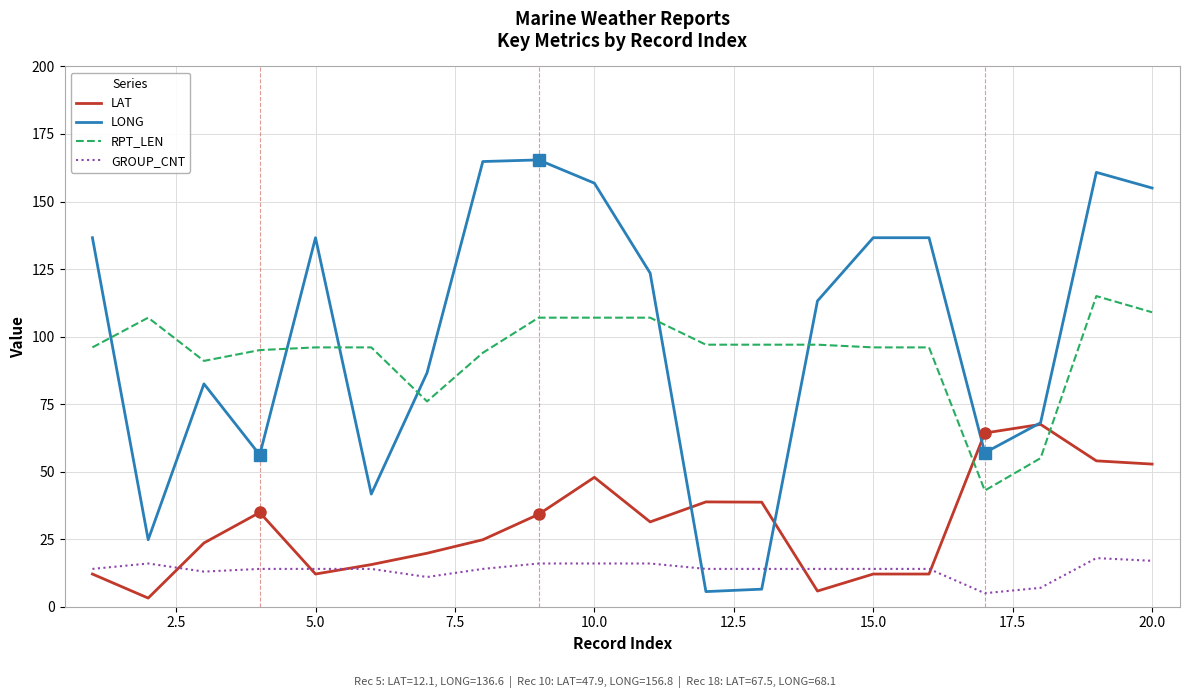

What is the minimum value for GROUP_CNT?

5.0